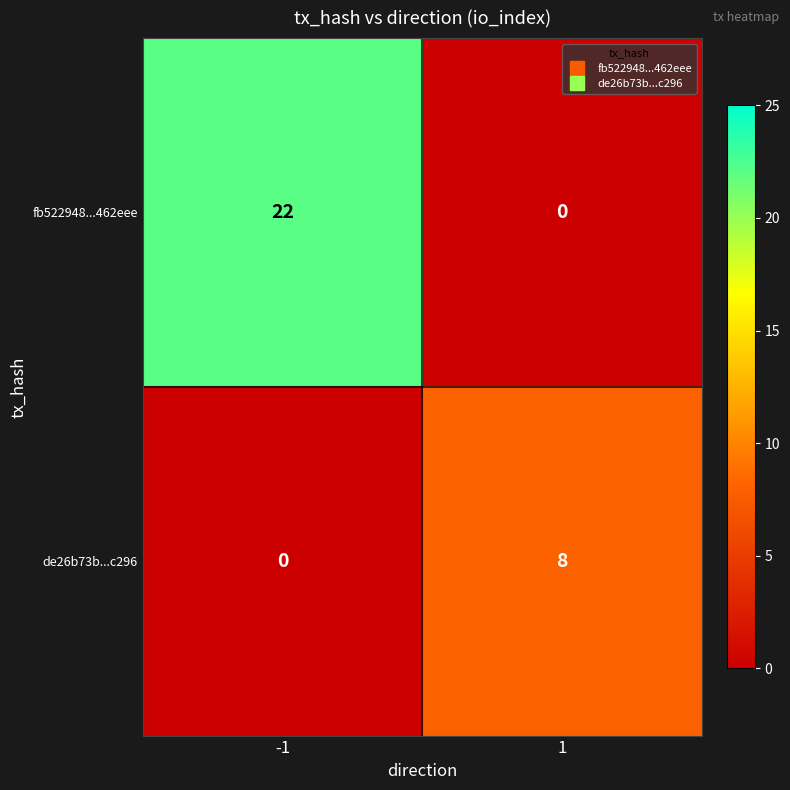

Between -1 and 1, which series saw the biggest shift?

fb522948...462eee